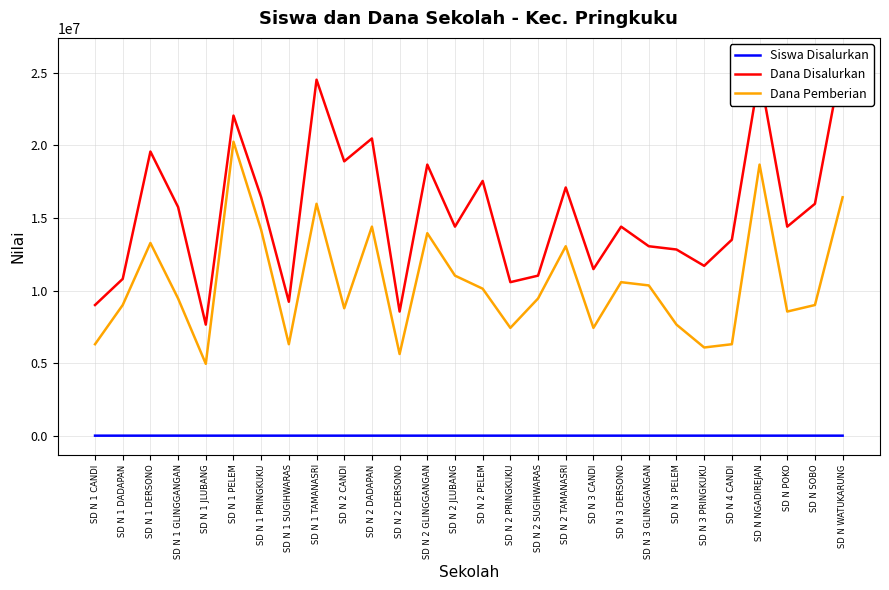

Which series has the largest total across all categories?

Dana Disalurkan